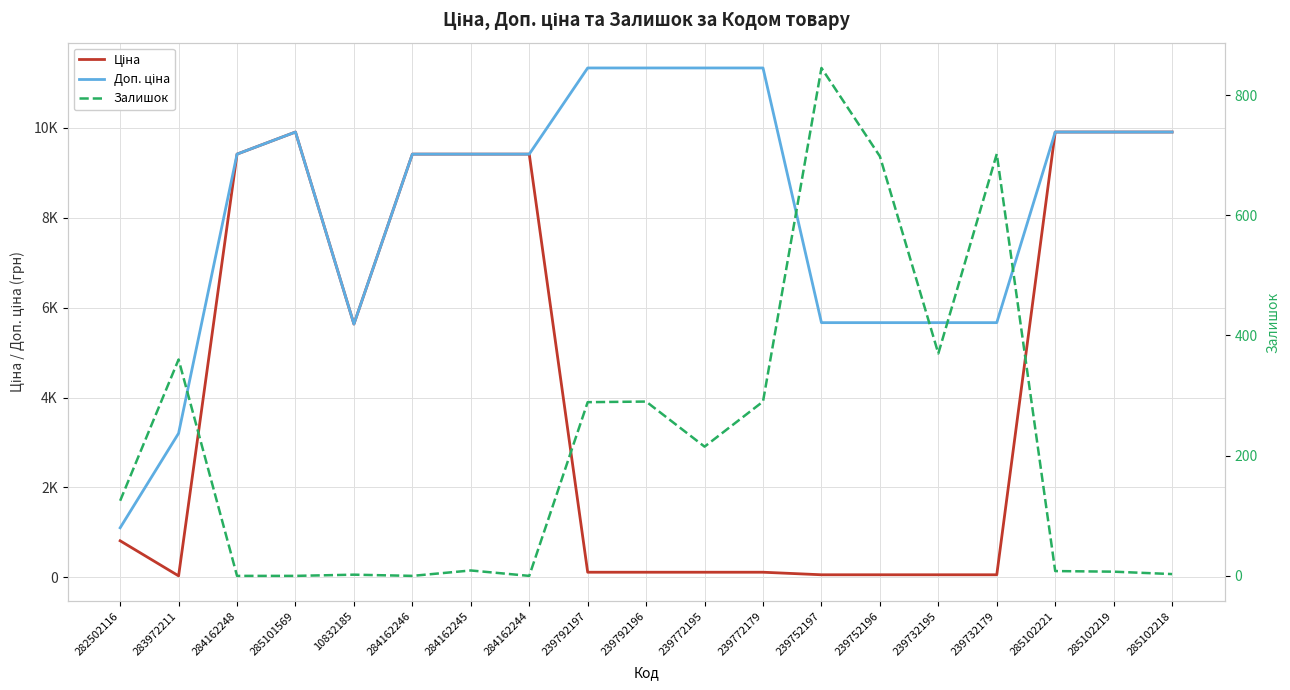

Which series has the largest total across all categories?

Доп. ціна